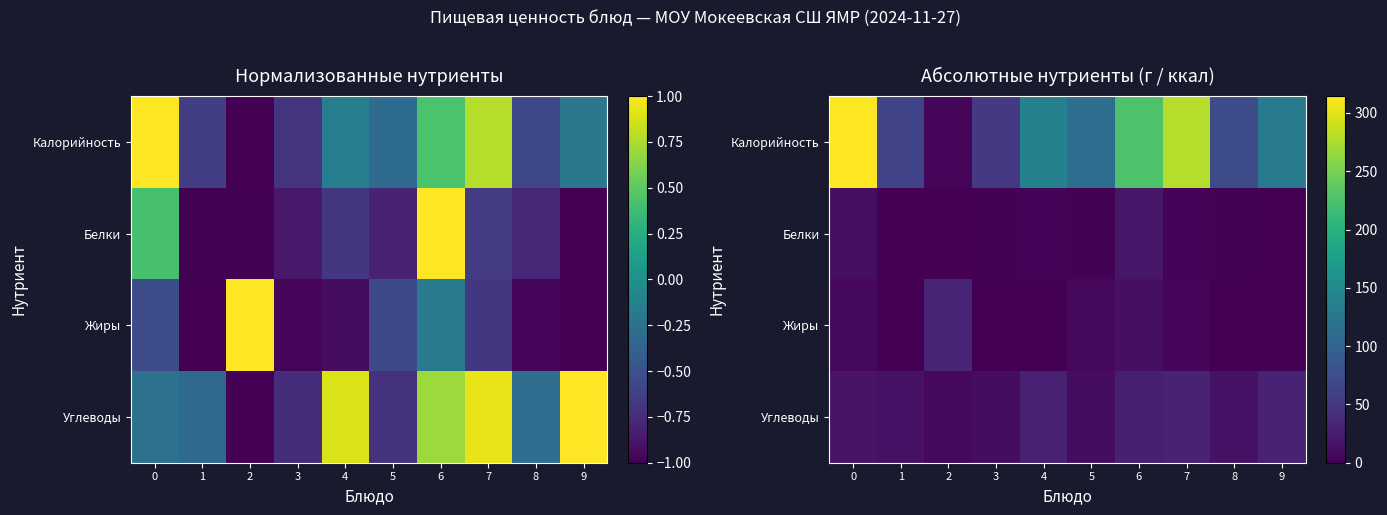

Which series has the largest range (max minus min)?

Калорийность